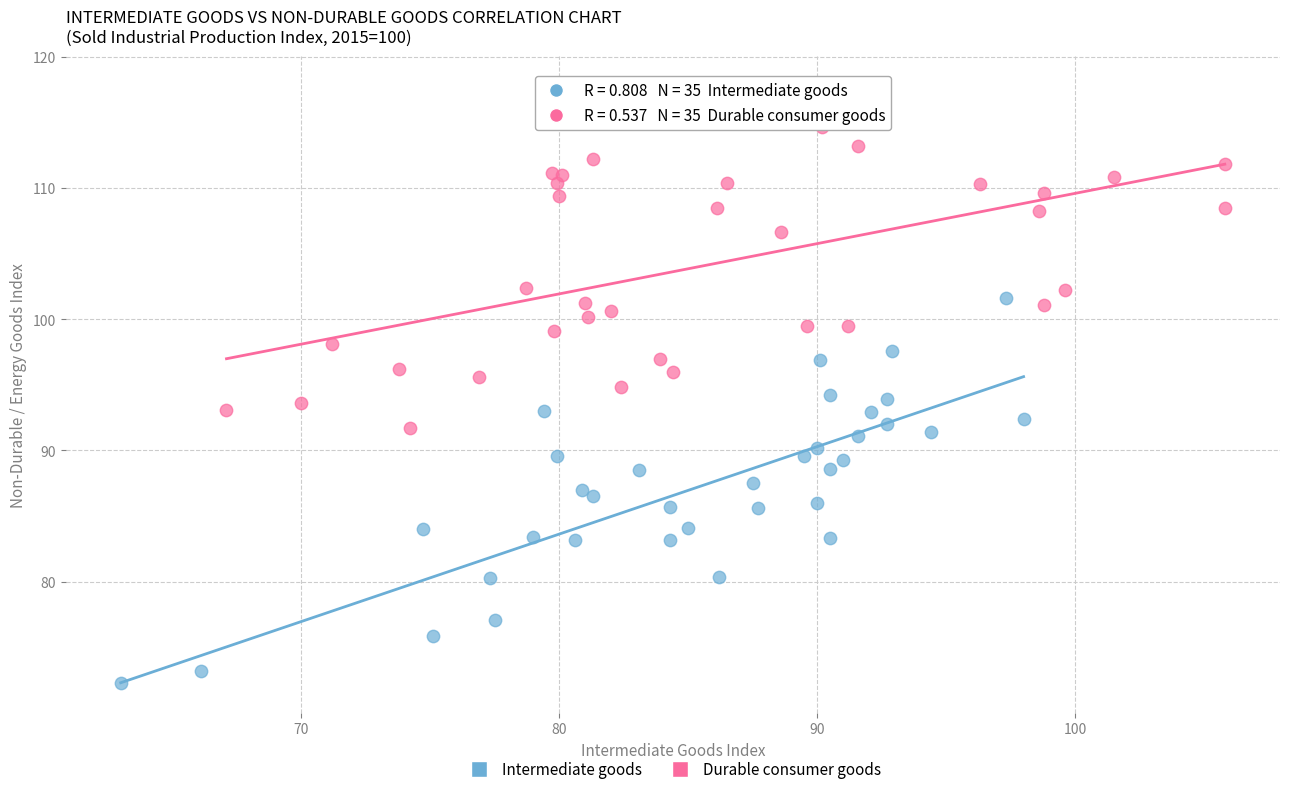

Which series reaches the minimum Y coordinate?

Intermediate goods